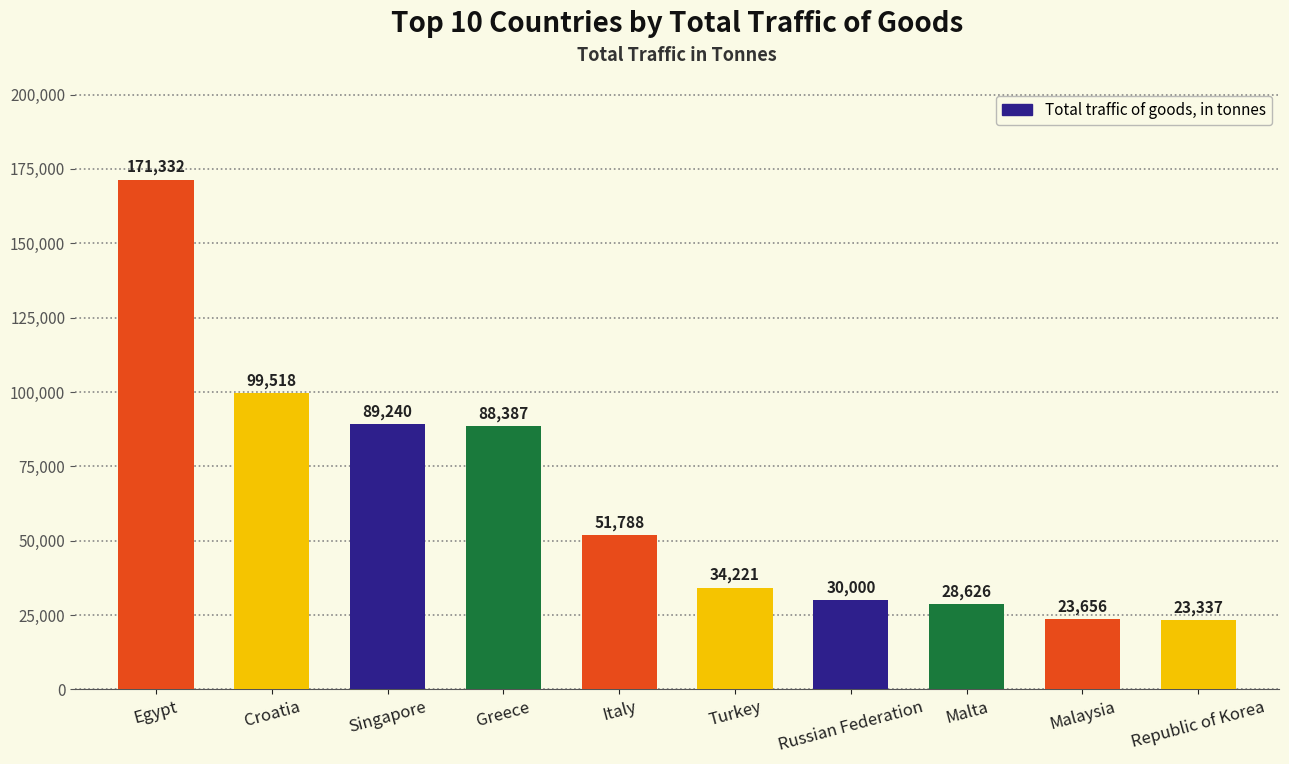

Rank the categories by value from highest to lowest.

Egypt, Croatia, Singapore, Greece, Italy, Turkey, Russian Federation, Malta, Malaysia, Republic of Korea